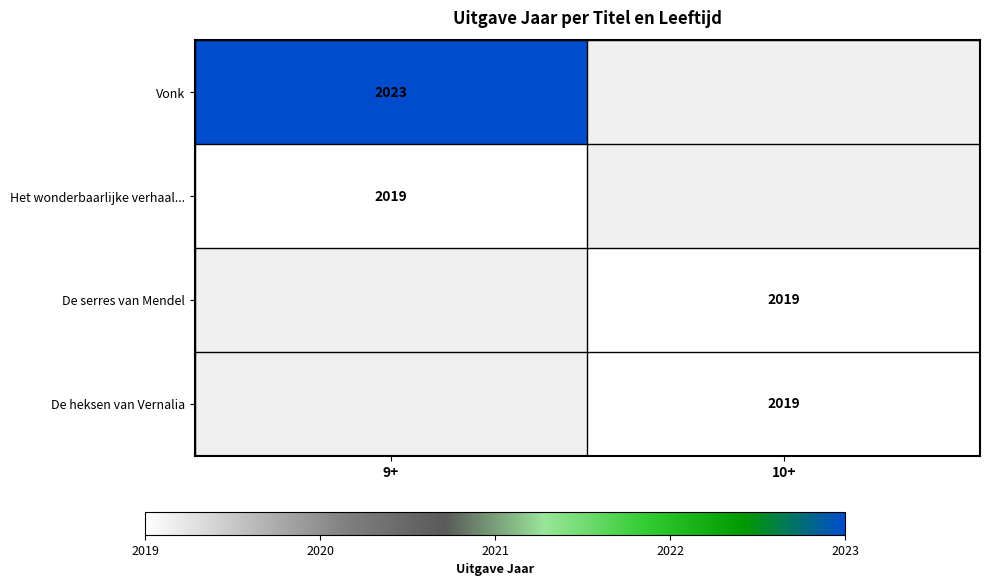

What is the spread (max minus min) of values at 9+?

4.0